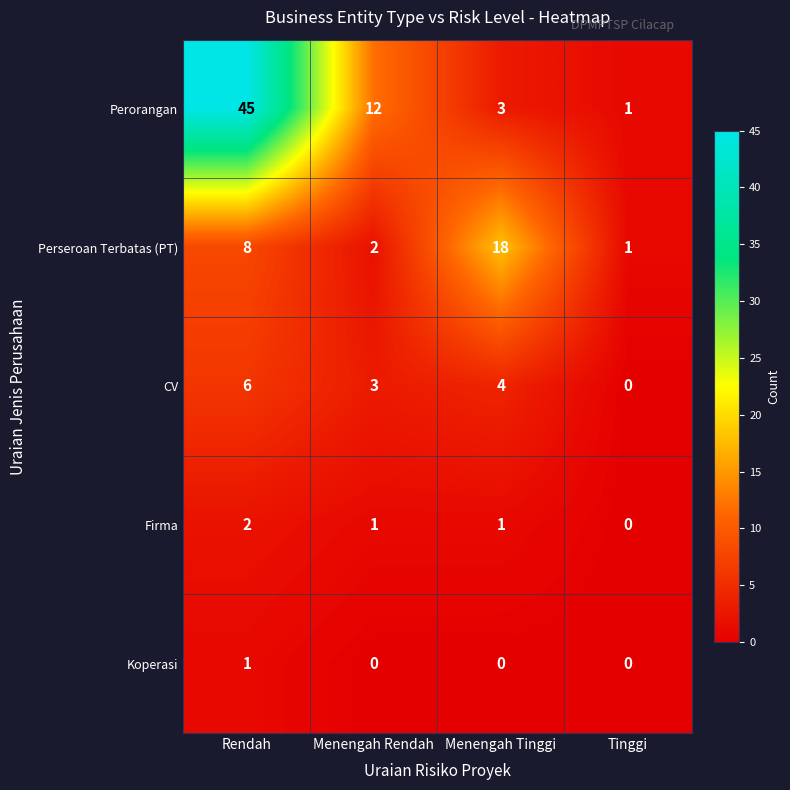

Between Rendah and Menengah Rendah, which series saw the biggest shift?

Perorangan